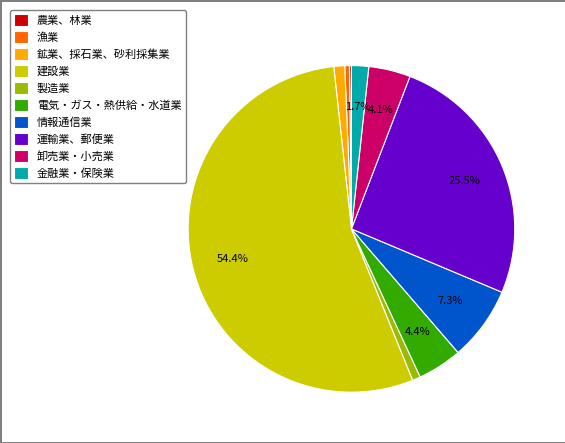

Between 建設業 and 金融業・保険業, which is larger?

建設業